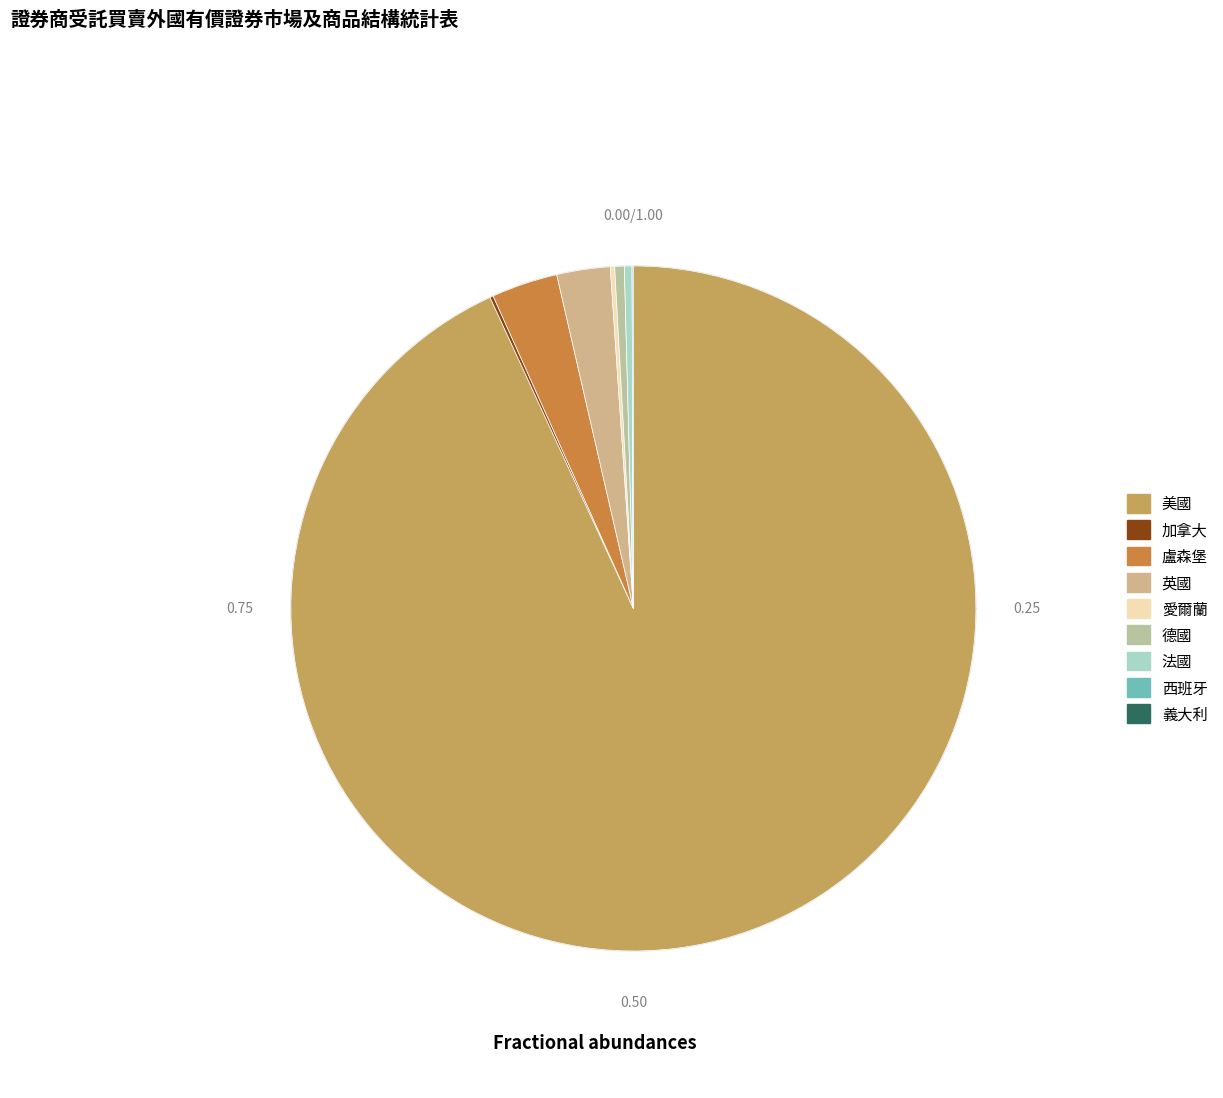

Combined, do 法國 and 西班牙 account for over 50%?

No